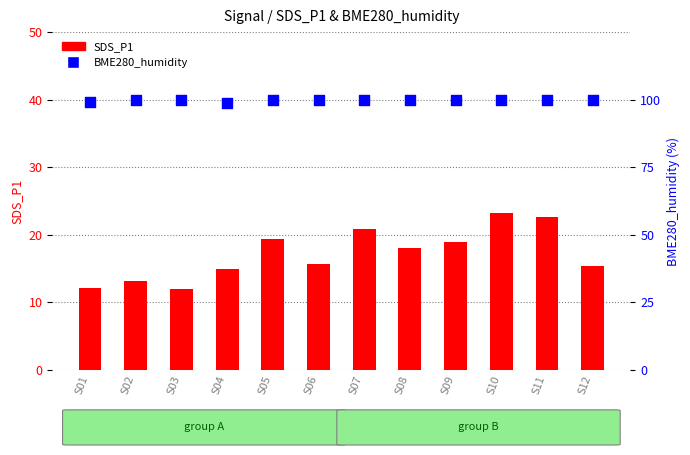

Which series has the largest Y range (max minus min)?

SDS_P1